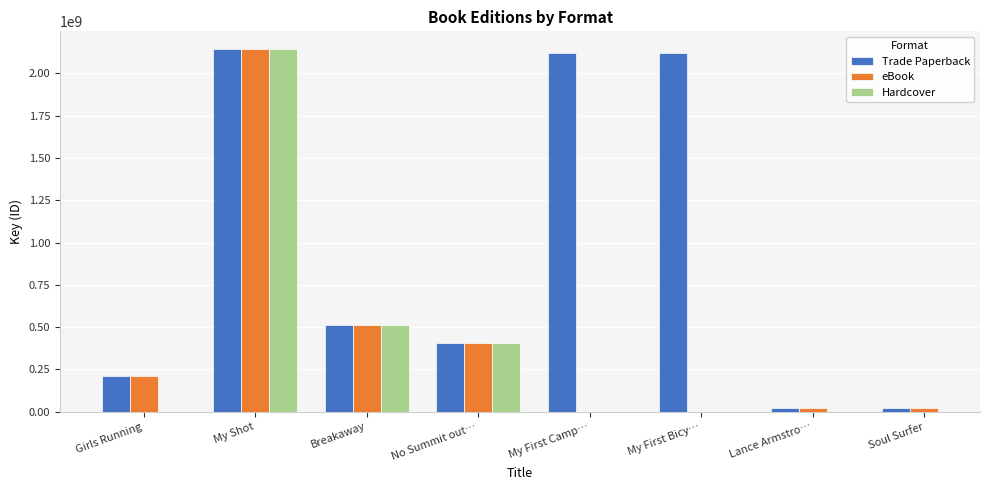

What is the total value across all series at Breakaway?

1531034700.0